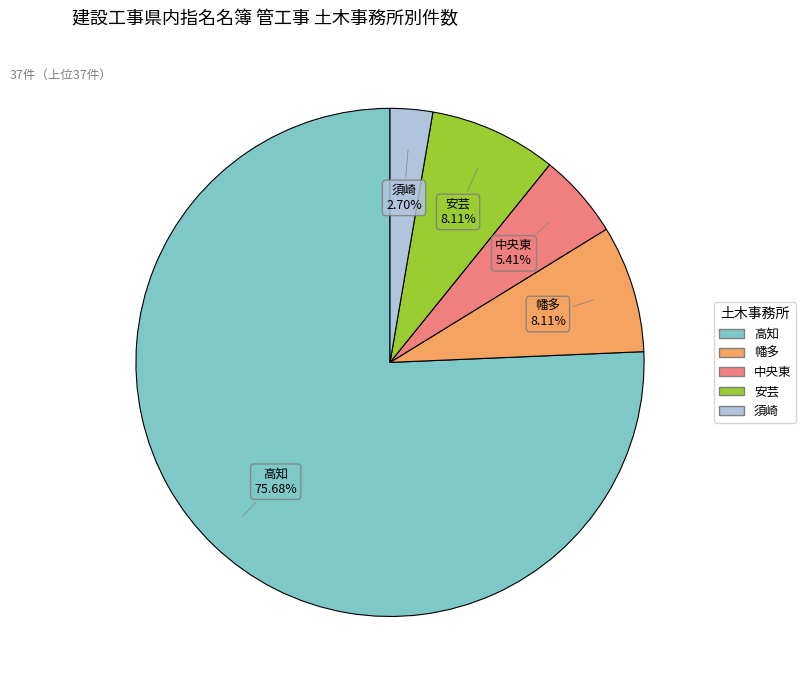

Is the sum of 幡多 and 中央東 greater than half?

No